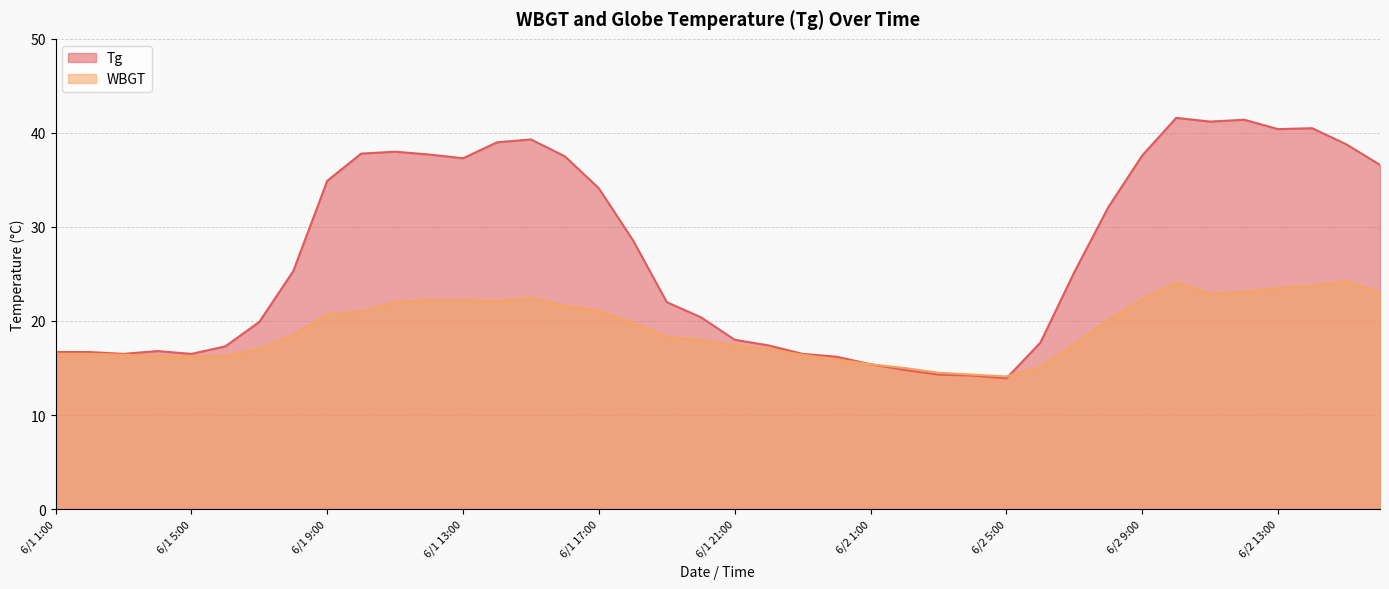

True or false: Tg has more than 2 interior local peaks.

True